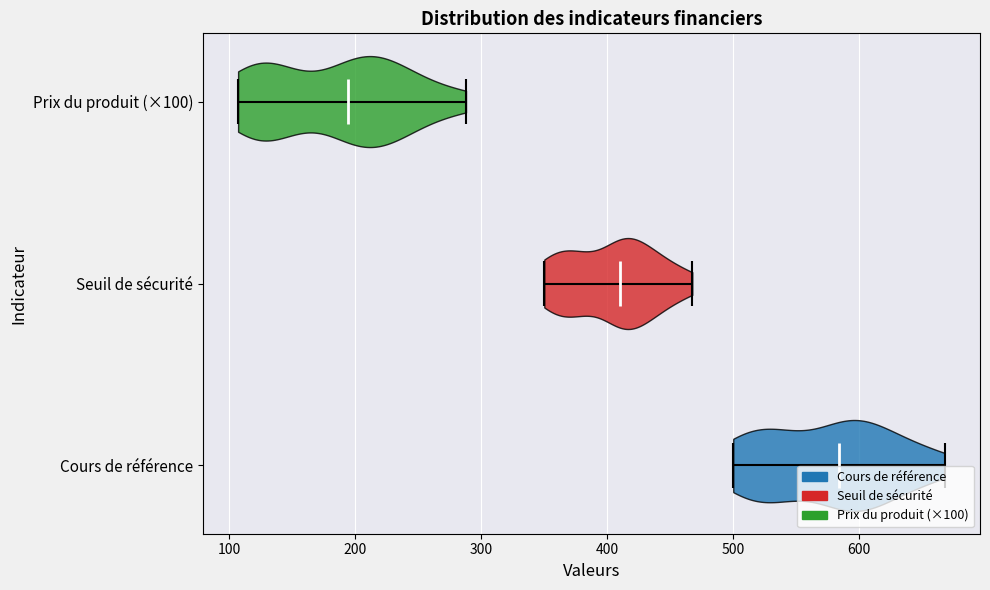

Reading bottom to top, read every violin against the x-axis: where its median line is, and the lowest and highest points it reaches. The values are not printed on the chart, so give them approximately, as read against the axis.

Cours de référence: median line 580, lowest point 500, highest point 670
Seuil de sécurité: median line 410, lowest point 350, highest point 470
Prix du produit (×100): median line 190, lowest point 110, highest point 290